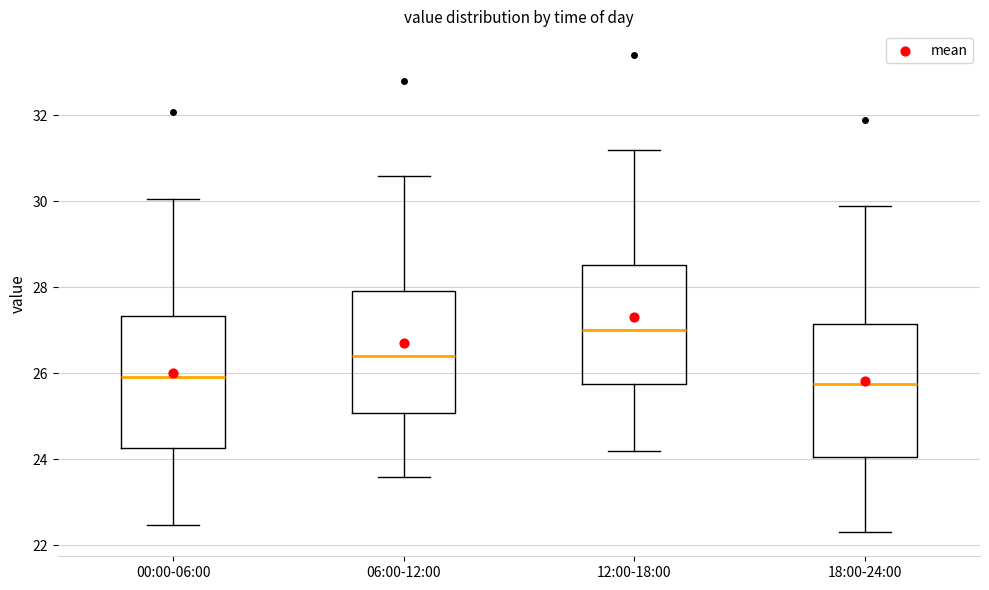

Reading left to right, transcribe this box plot: for each box, give where its median line is, the range the box spans, and where its two whiskers end, as read against the y-axis. The values are not printed on the chart, so give them approximately, as read against the axis.

00:00-06:00: median 26.0, box 24.2 to 27.4, whiskers 22.4 to 30.0
06:00-12:00: median 26.4, box 25.0 to 28.0, whiskers 23.6 to 30.6
12:00-18:00: median 27.0, box 25.8 to 28.6, whiskers 24.2 to 31.2
18:00-24:00: median 25.8, box 24.0 to 27.2, whiskers 22.4 to 30.0